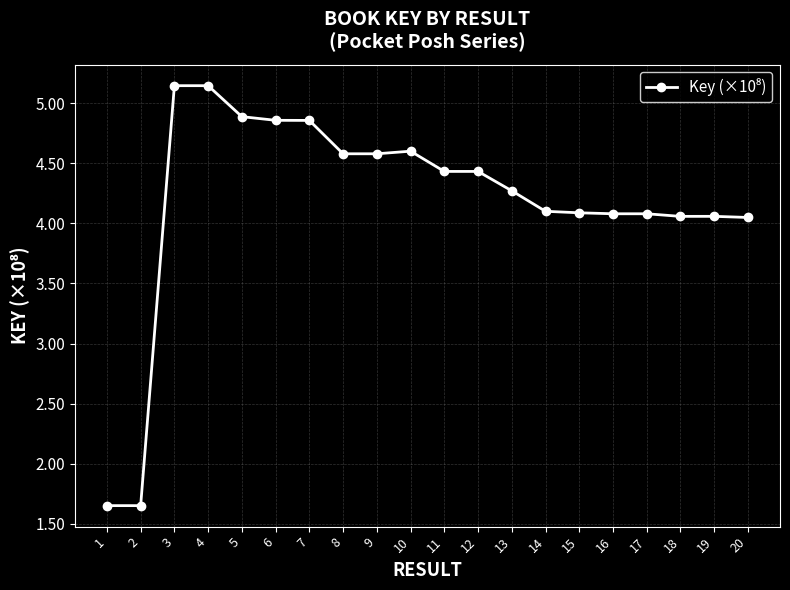

Which has a higher value, 15 or 9?

9